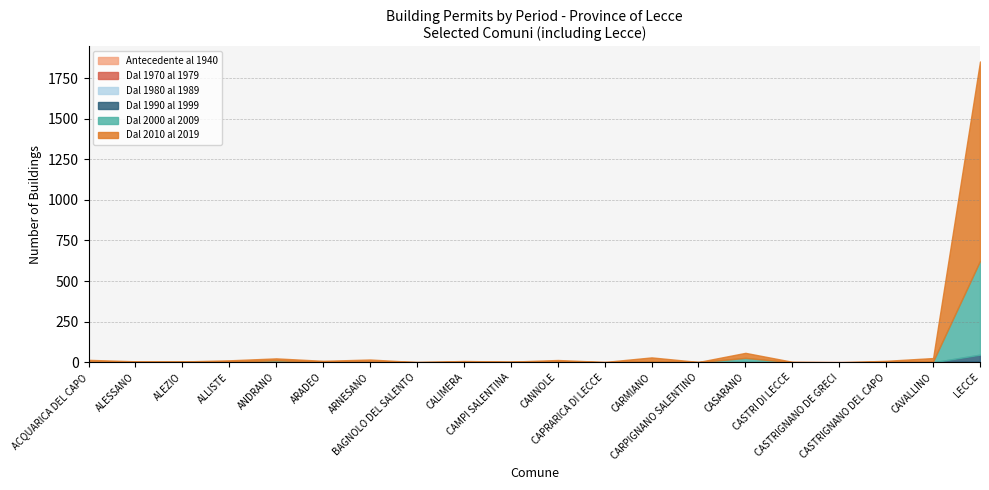

What is the label of the 11th point from the right?

CAMPI SALENTINA